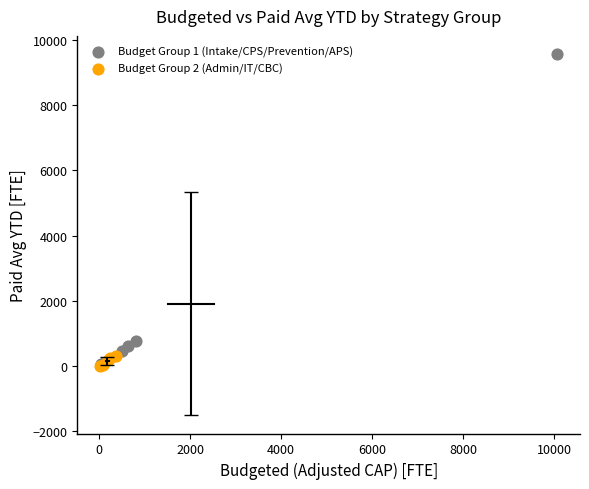

Which series contains the highest Y value?

Budget Group 1 (Intake/CPS/Prevention/APS)